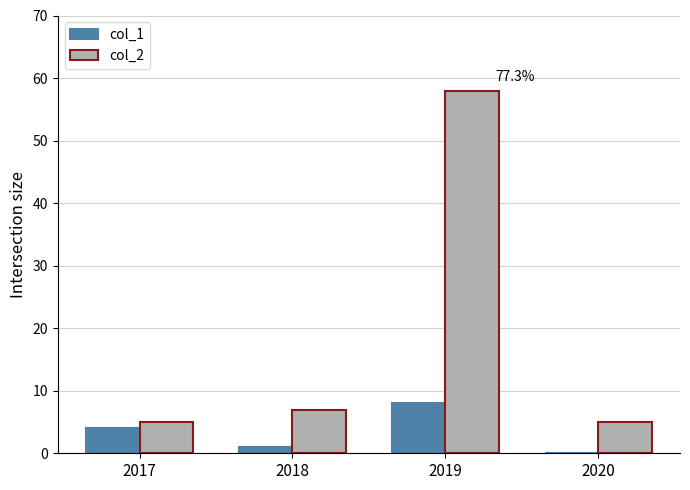

Is the value of col_1 at 2018 greater than the value of col_2 at 2017?

No